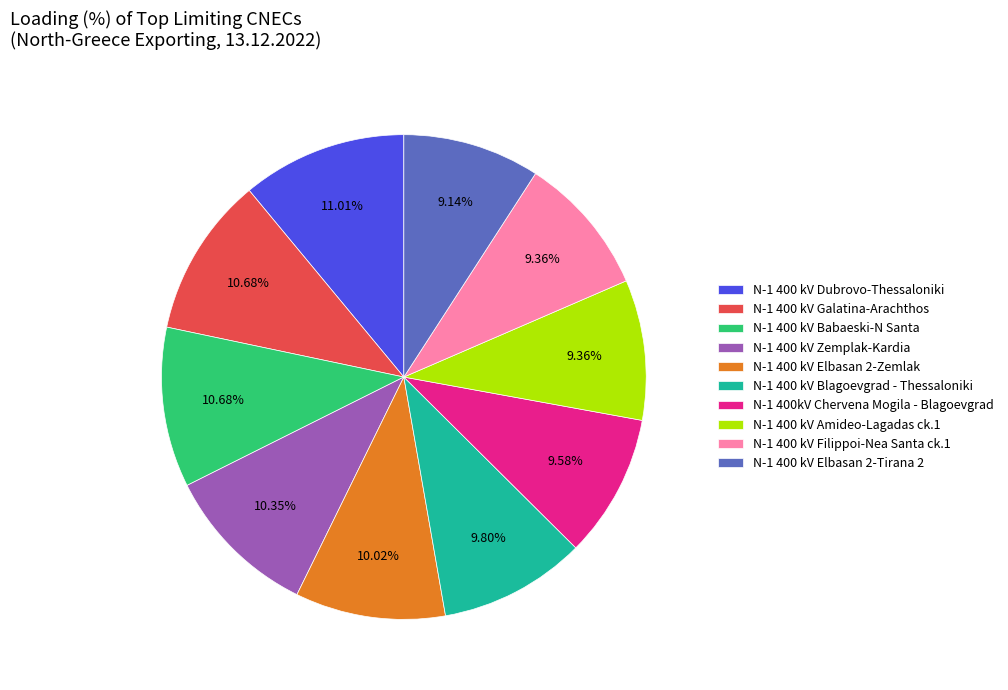

Combined, do N-1 400 kV Blagoevgrad - Thessaloniki and N-1 400 kV Galatina-Arachthos account for over 50%?

No